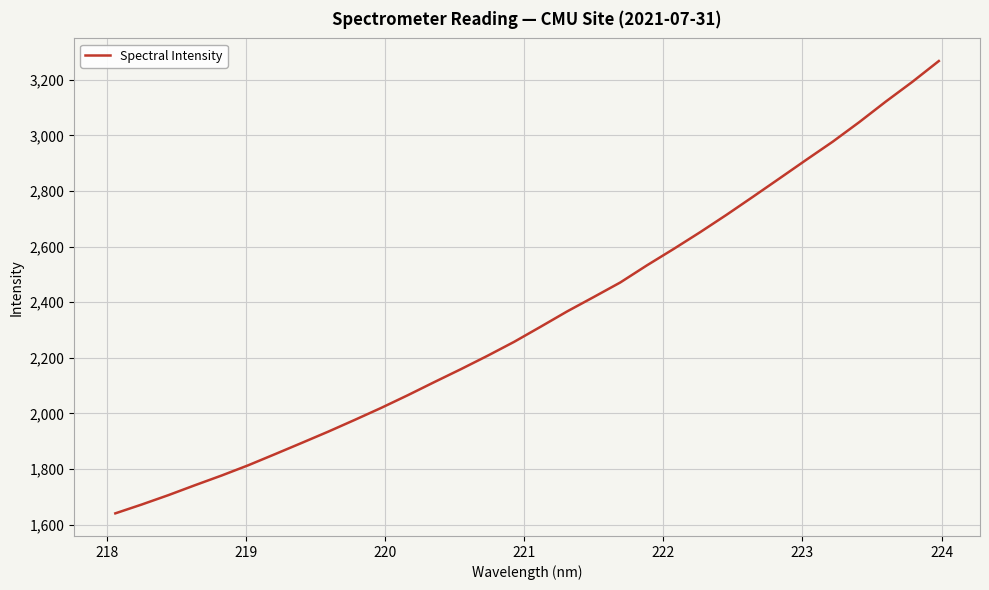

What is the difference between the maximum and minimum values?

1626.5